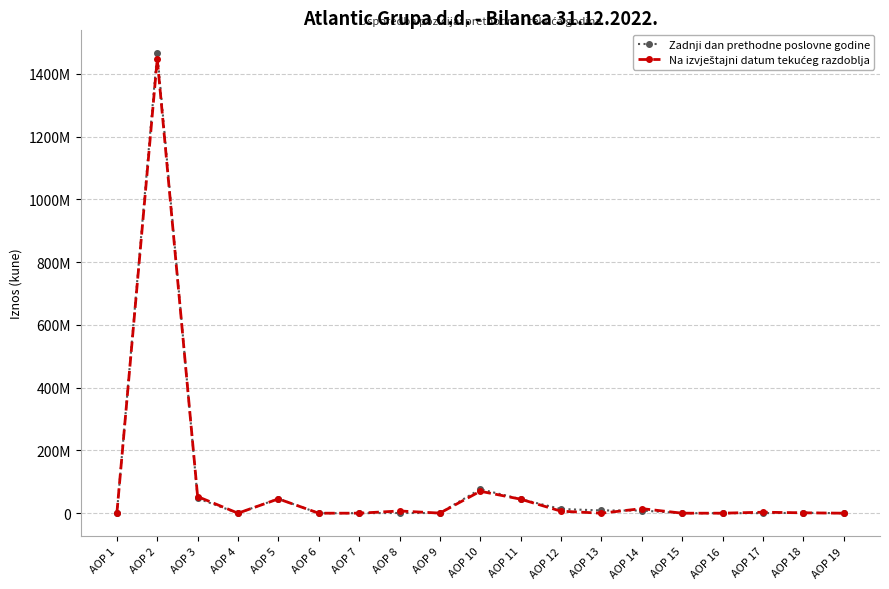

The Na izvještajni datum tekućeg razdoblja series shows 20977790 at AOP 5. True or false?

False